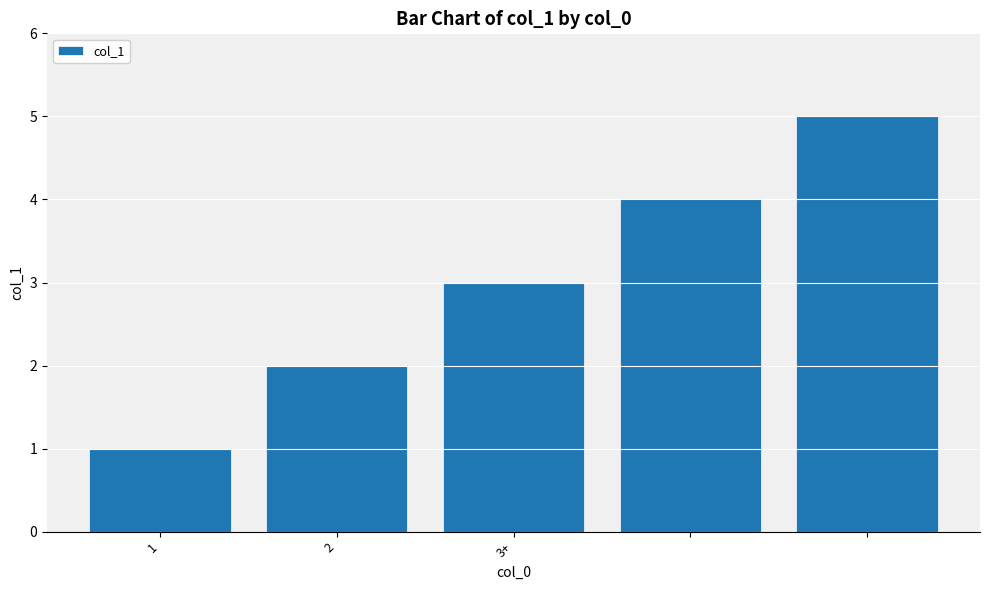

How many series are shown in this chart?

1